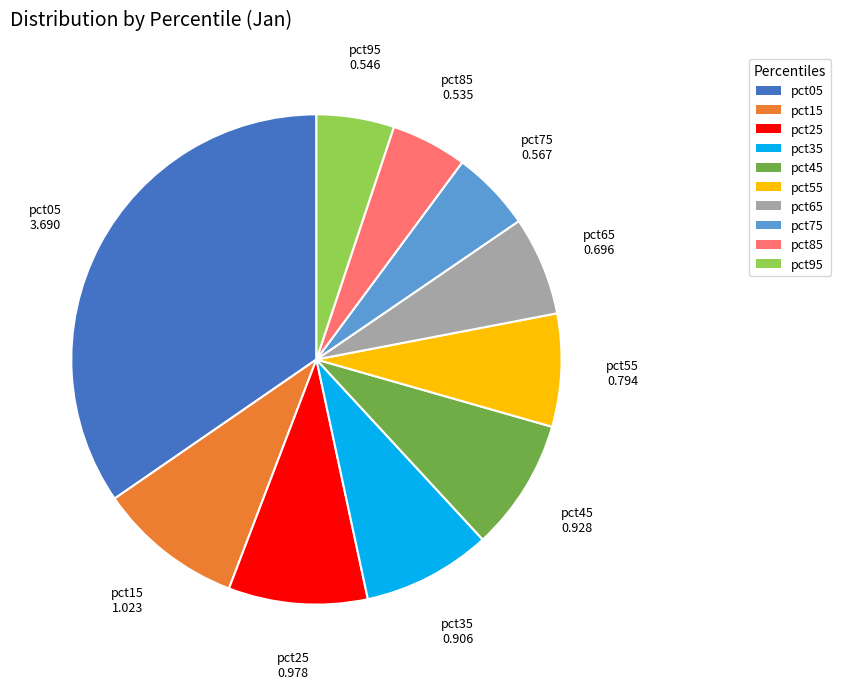

How many segments does this pie chart have?

10